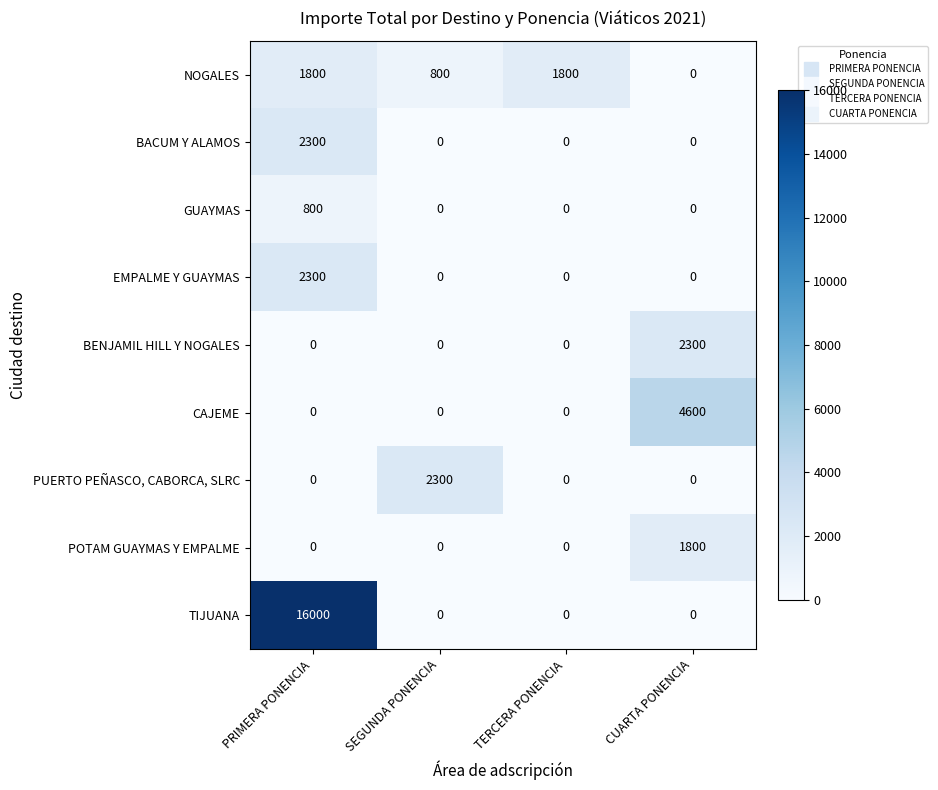

Which series has the largest total across all categories?

TIJUANA